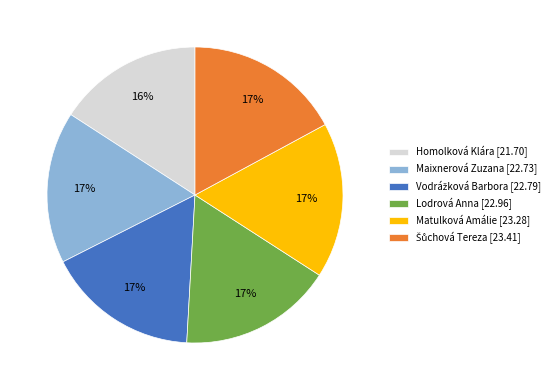

Is it true that Matulková Amálie is 17% of the pie?

True